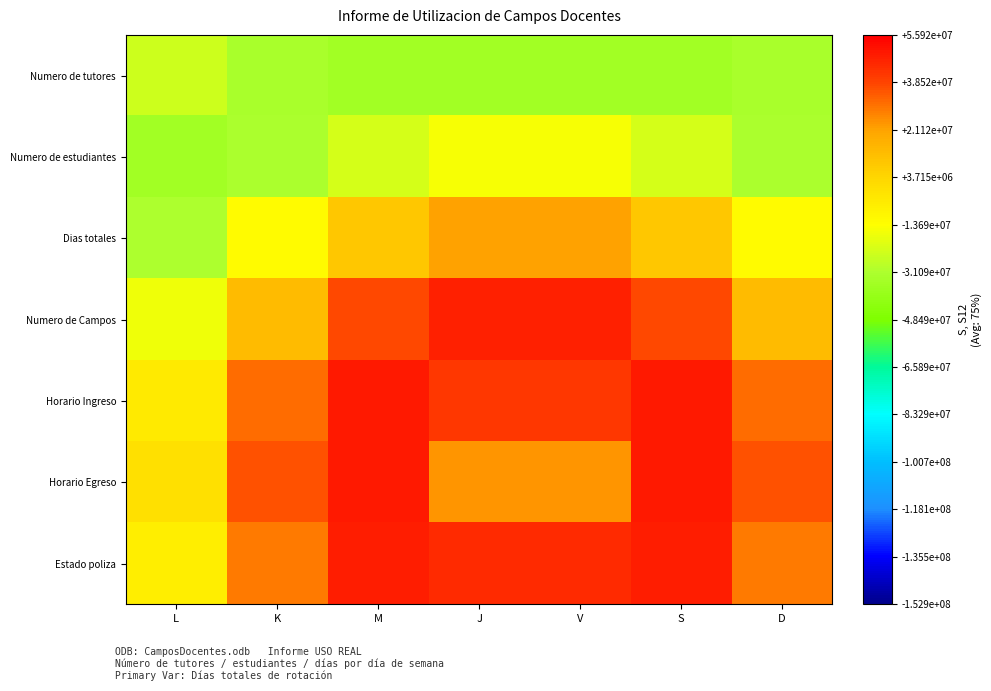

Which category has the lowest value across all series?

M